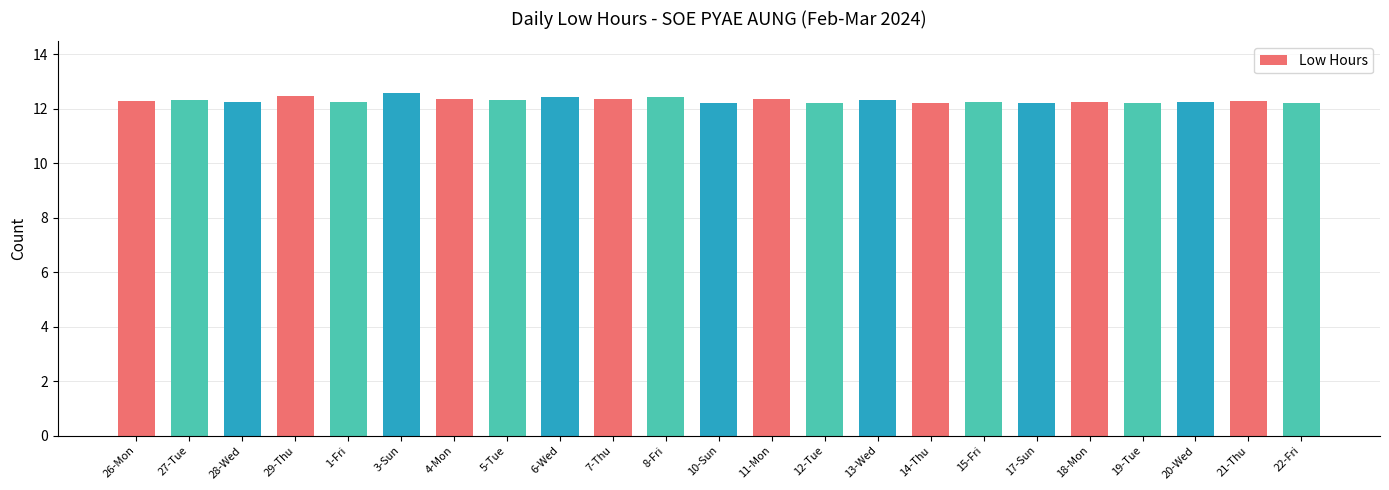

What is the sum of the values at 8-Fri and 21-Thu?

24.7